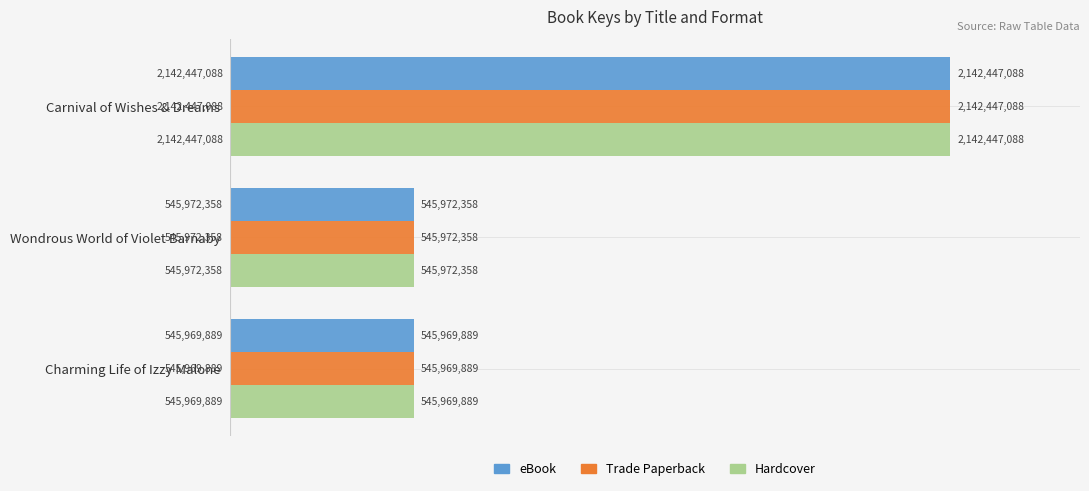

What is the highest value of the Hardcover series?

2142447088